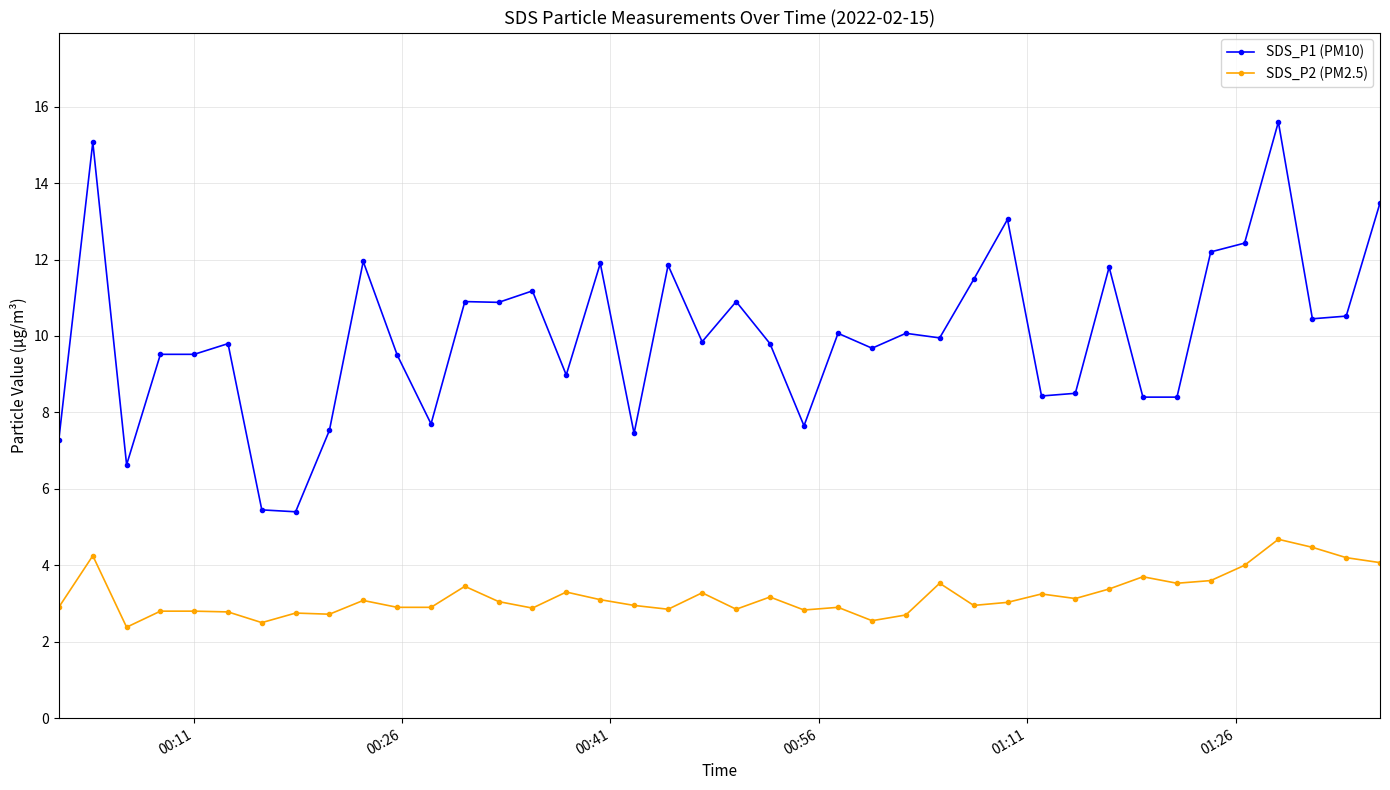

Rank the series by their average value, from lowest to highest.

SDS_P2 (PM2.5), SDS_P1 (PM10)